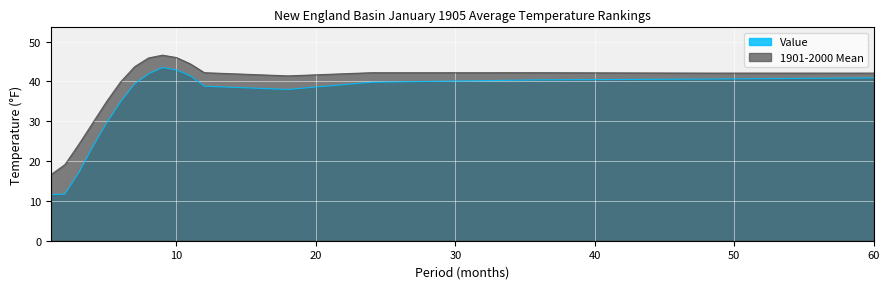

At which label does 1901-2000 Mean reach its minimum?

1